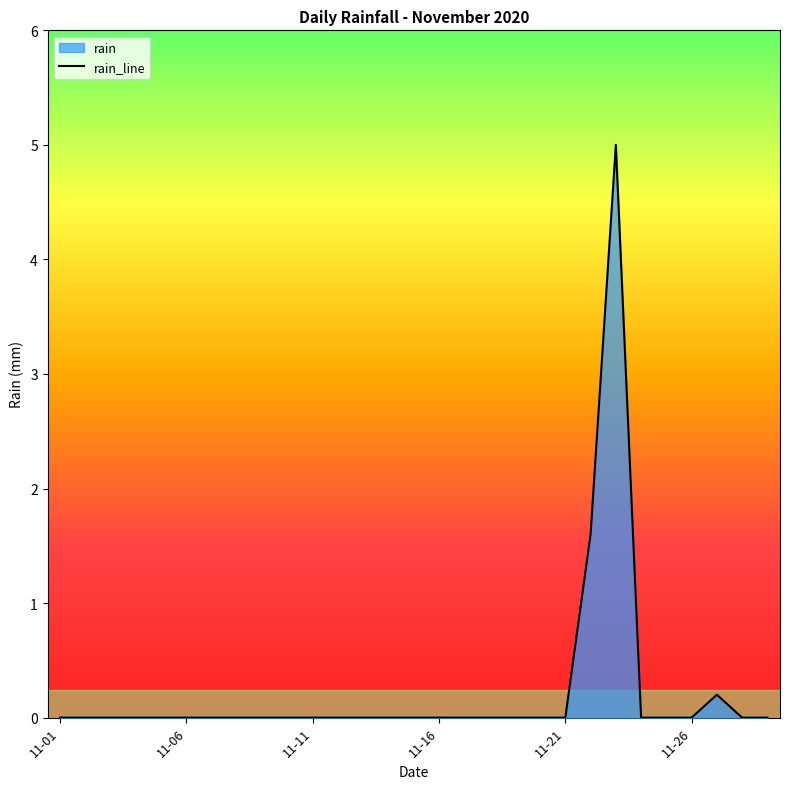

How many lines are shown in the chart?

1